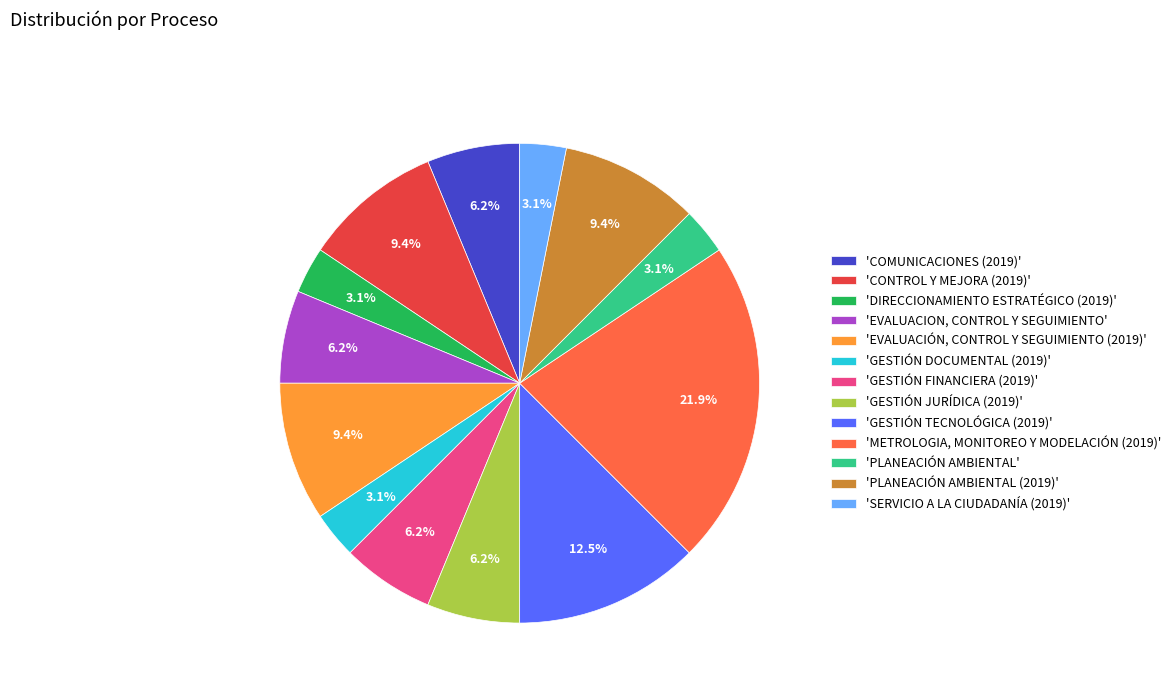

Approximately how many times larger is the value at 'METROLOGIA, MONITOREO Y MODELACIÓN (2019)' compared to 'COMUNICACIONES (2019)'?

3.5